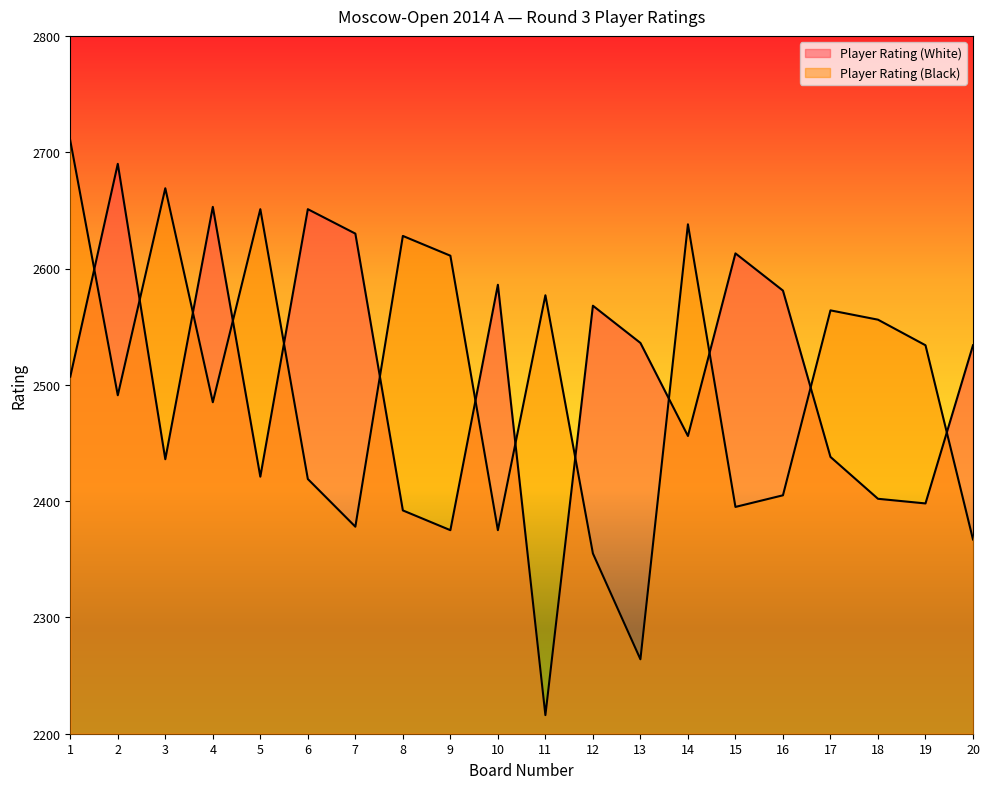

Between which two adjacent categories do Player Rating (White) and Player Rating (Black) first intersect?

1 and 2